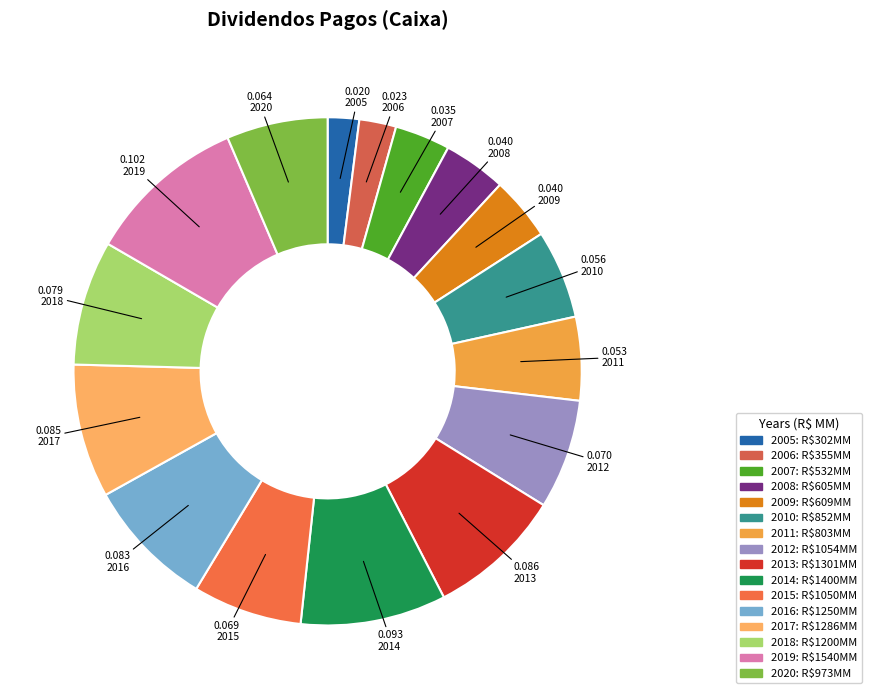

Is it true that 2016 is 23% of the pie?

False